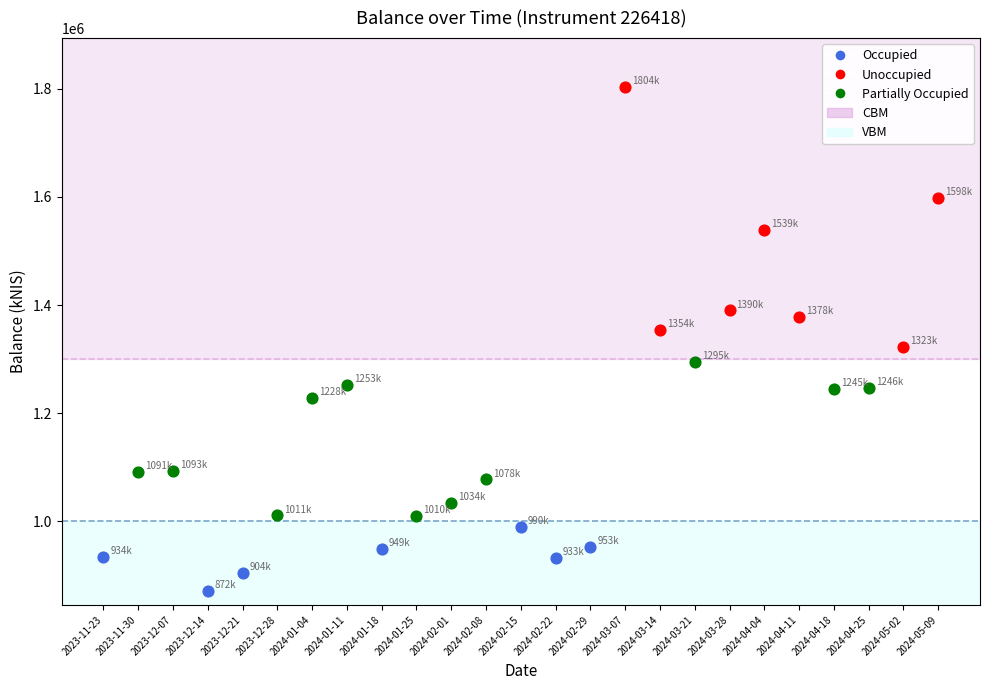

Which series contains the lowest Y value?

Occupied